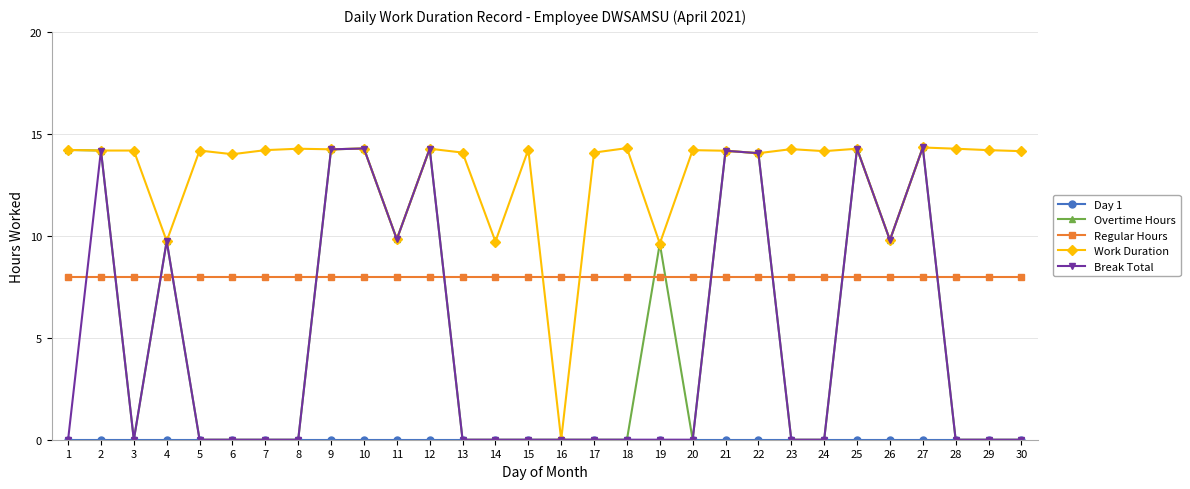

Which series ends up on top after the final intersection of Regular Hours and Overtime Hours?

Regular Hours